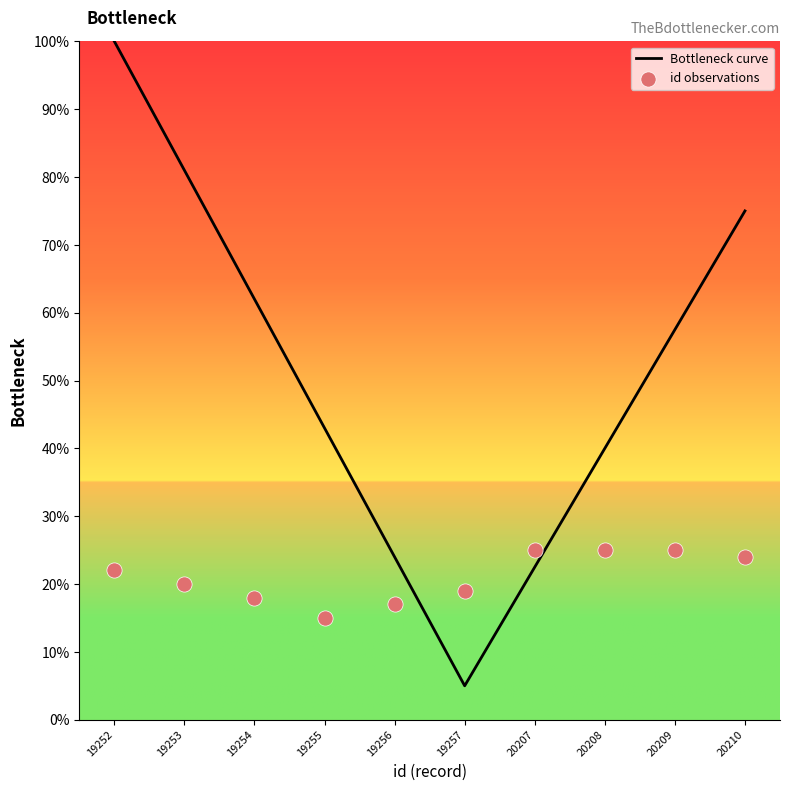

Which series contains the lowest Y value?

Bottleneck curve